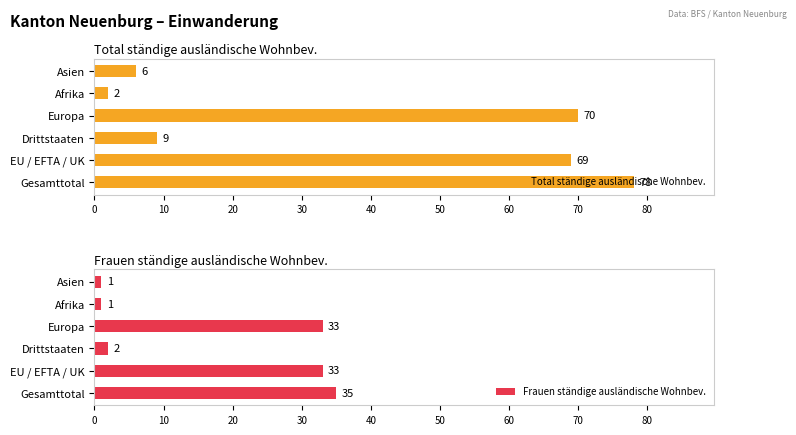

Count the number of data series in this chart.

2